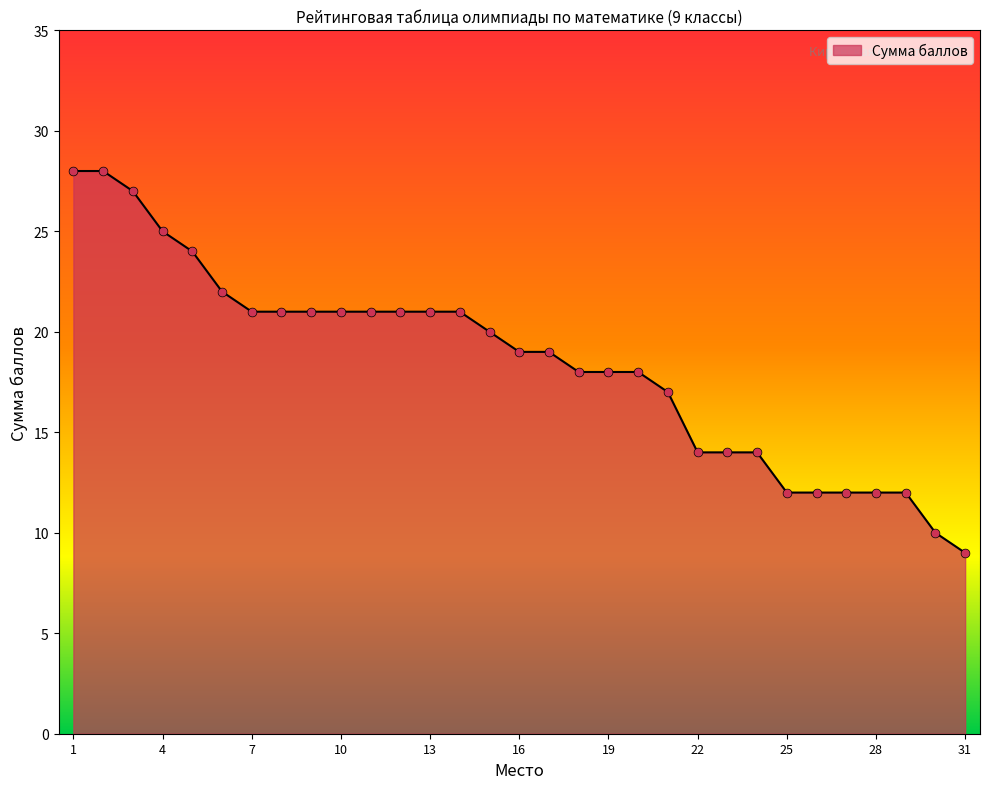

What is the minimum value shown in the chart?

9